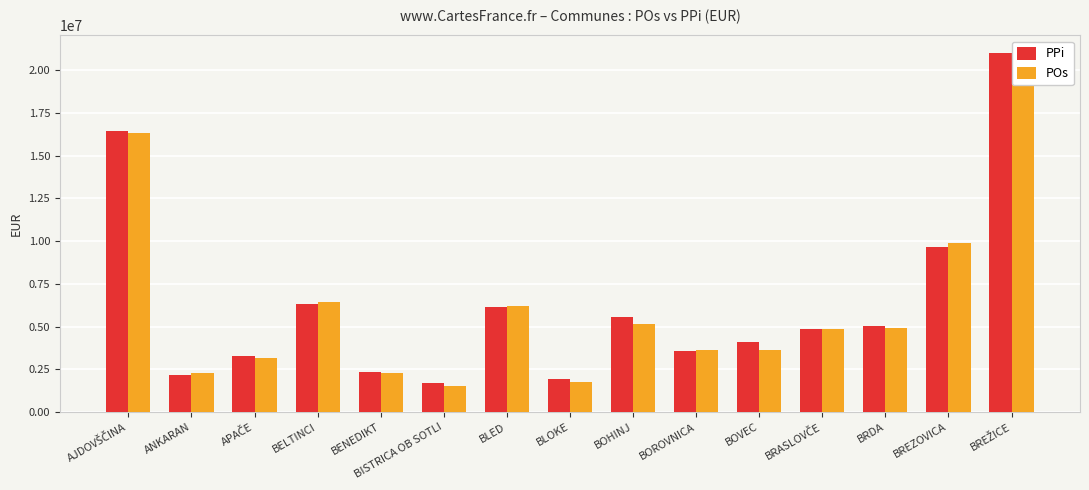

Reading left to right, what are all the values shown in this chart?

PPi: 16462910	2146697	3280312	6345574	2374927	1682491	6158786	1955432	5580165	3578339	4122134	4867559	5059623	9649720	20973359
POs: 16331395	2276177	3154866	6429761	2319391	1512784	6218230	1749343	5178637	3620423	3619566	4862784	4905257	9885013	20533492